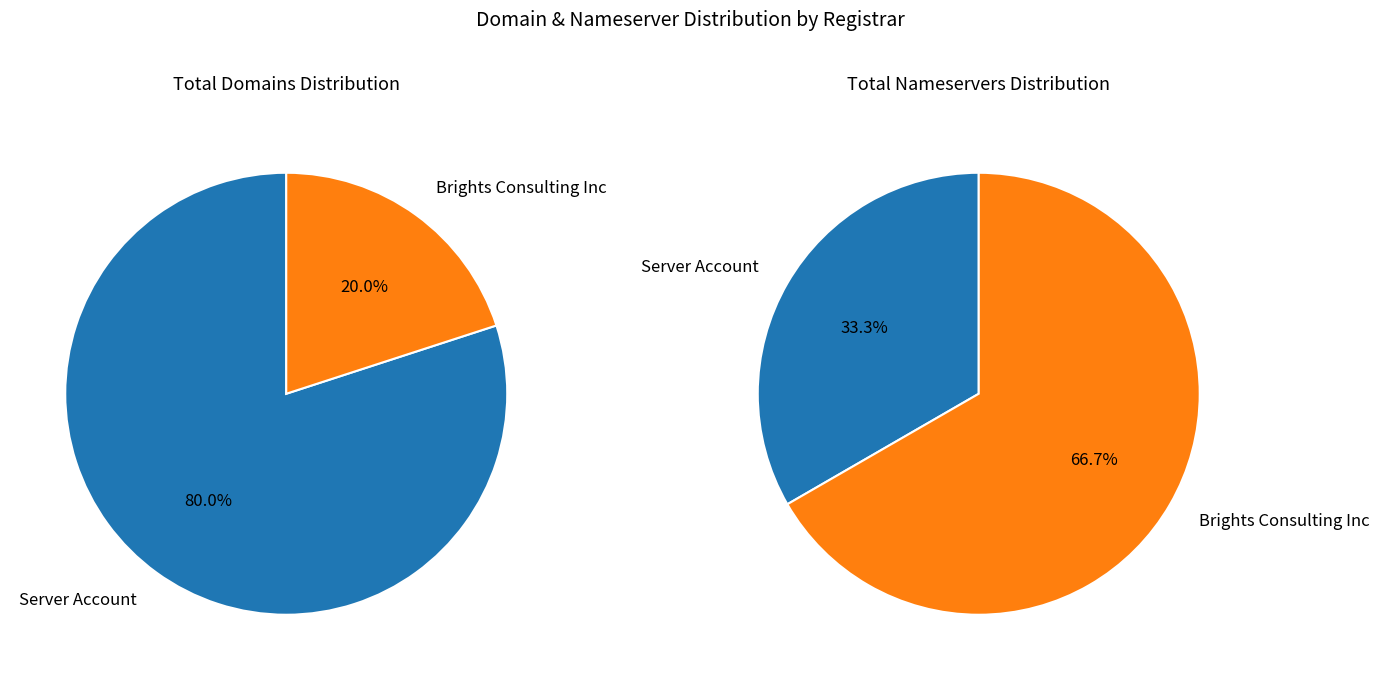

Rank the categories by value from lowest to highest.

Brights Consulting Inc, Server Account